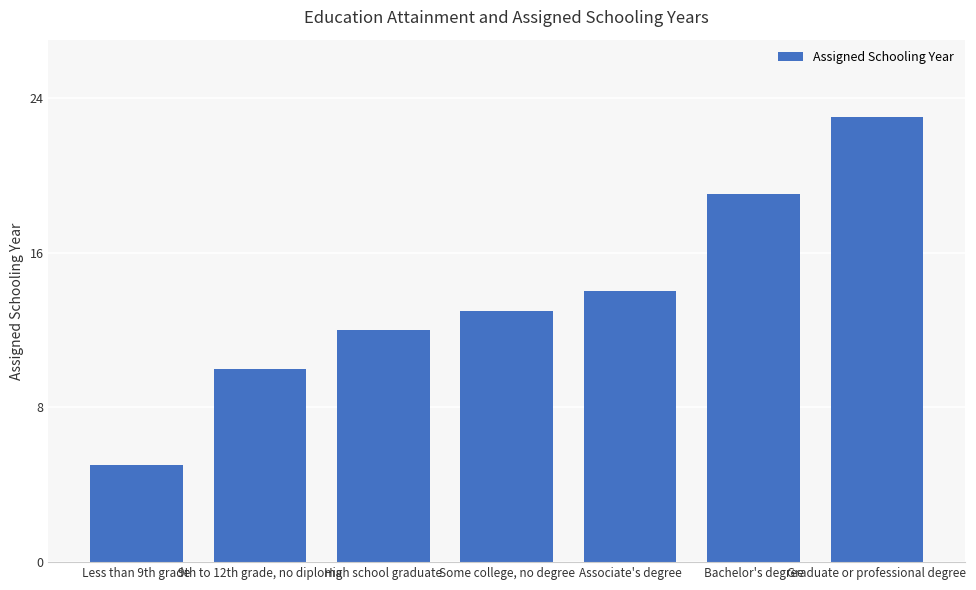

Reading left to right, extract all data points from this chart.

5	10	12	13	14	19	23